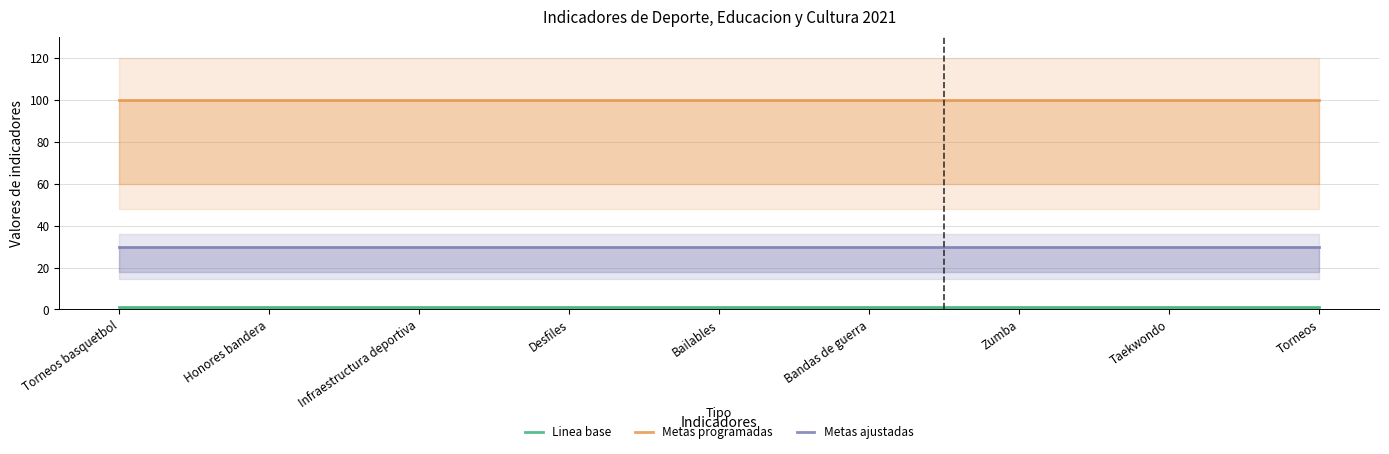

Which category has the lowest value in the Linea base series?

Torneos basquetbol